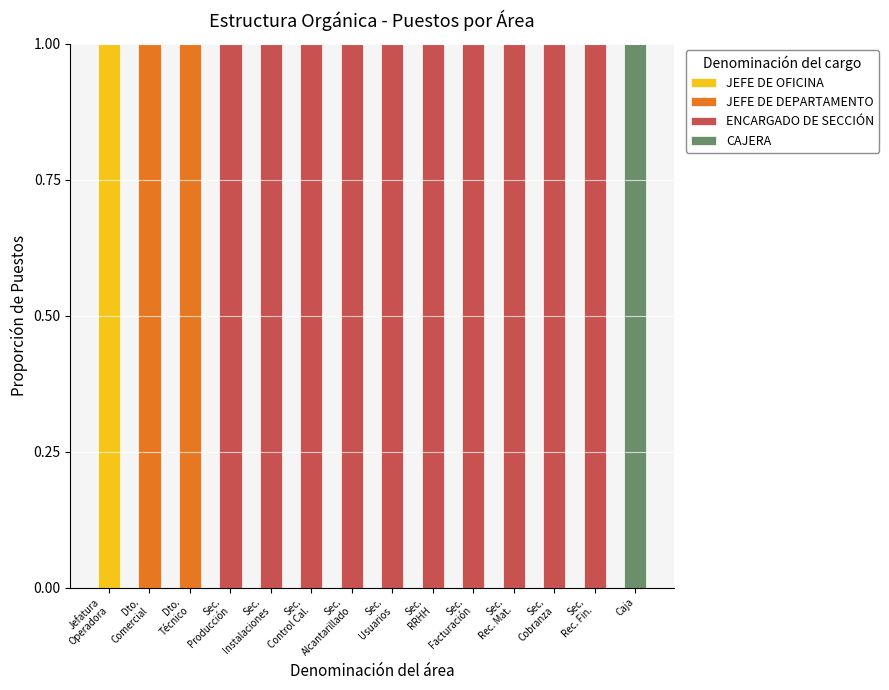

How many distinct data groups are displayed?

4